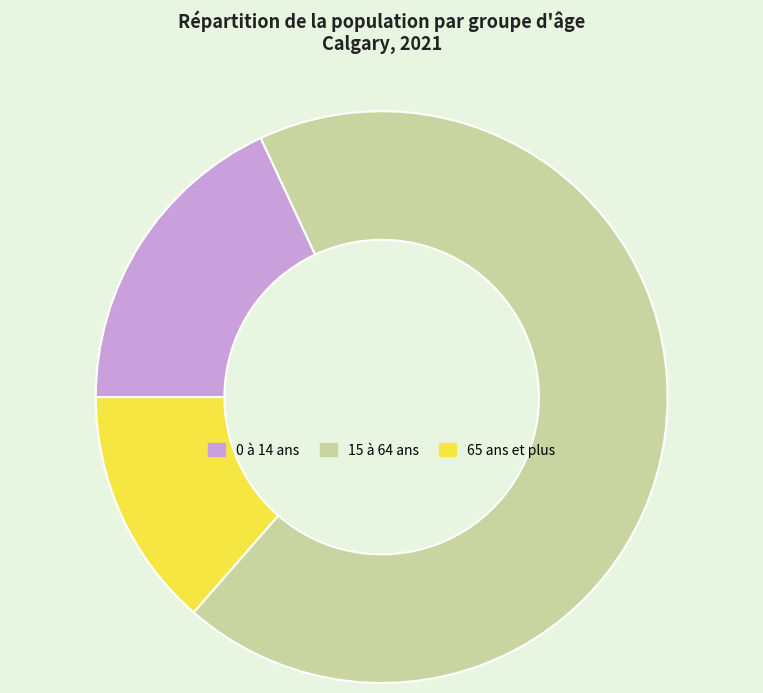

Is there a majority slice in this chart?

Yes